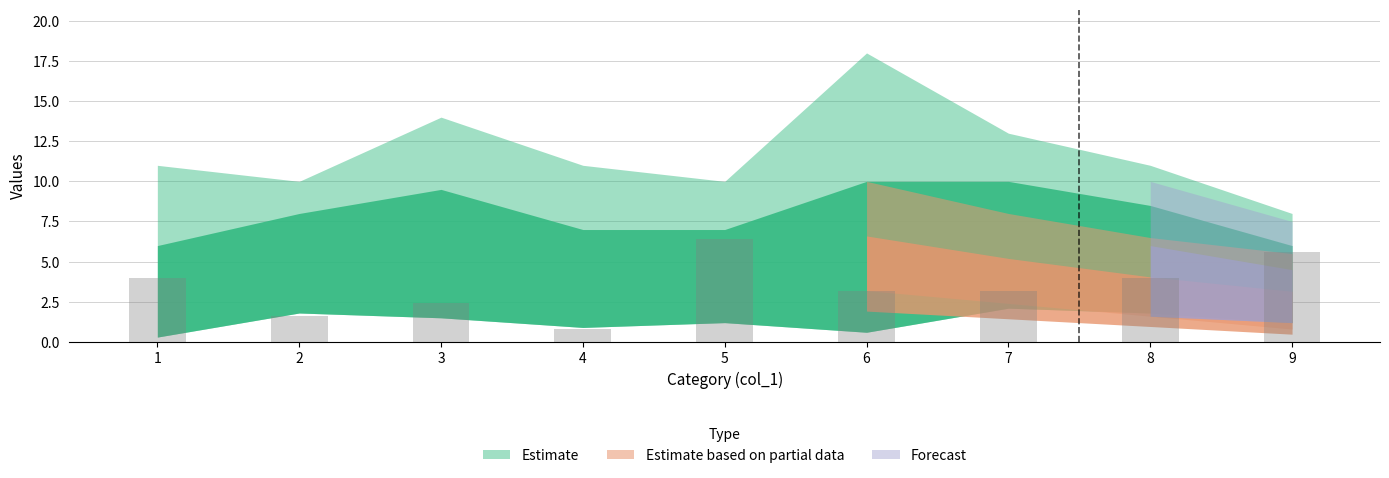

True or false: the data shows 3.0 at 5.

False